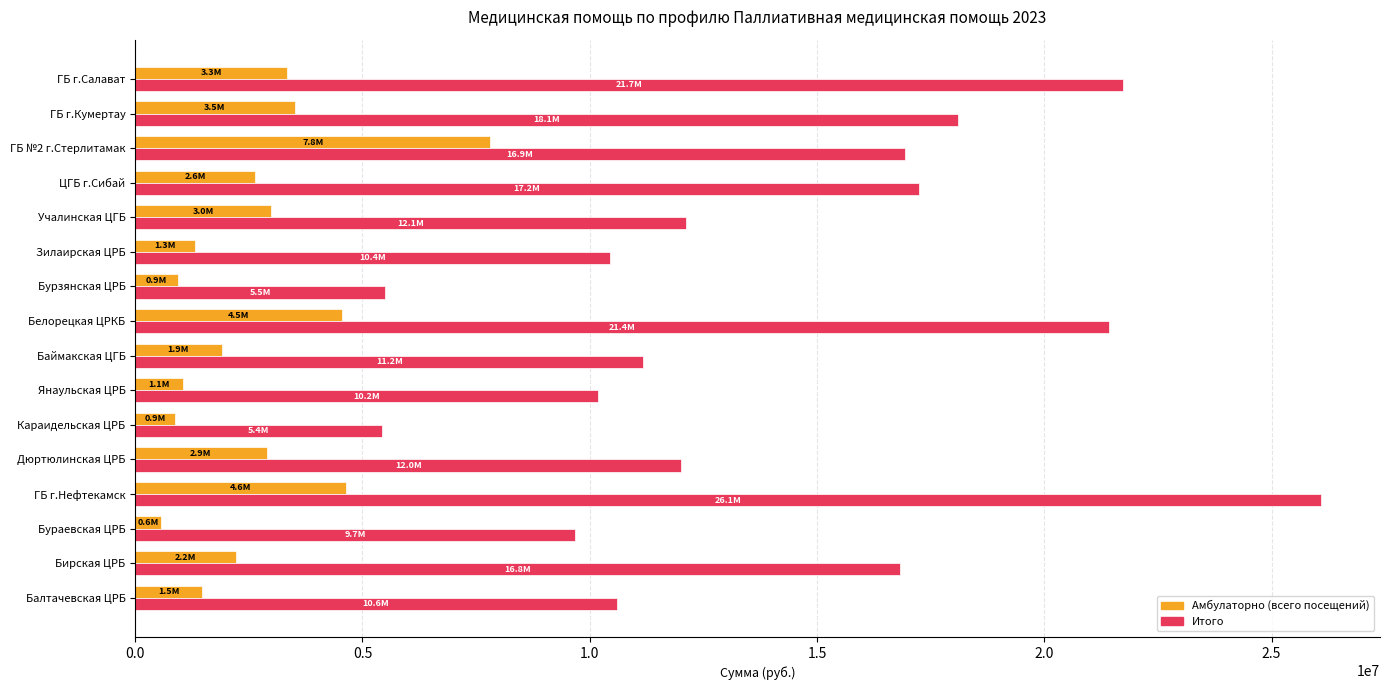

What is the highest value of the Амбулаторно (всего посещений) series?

7815089.0